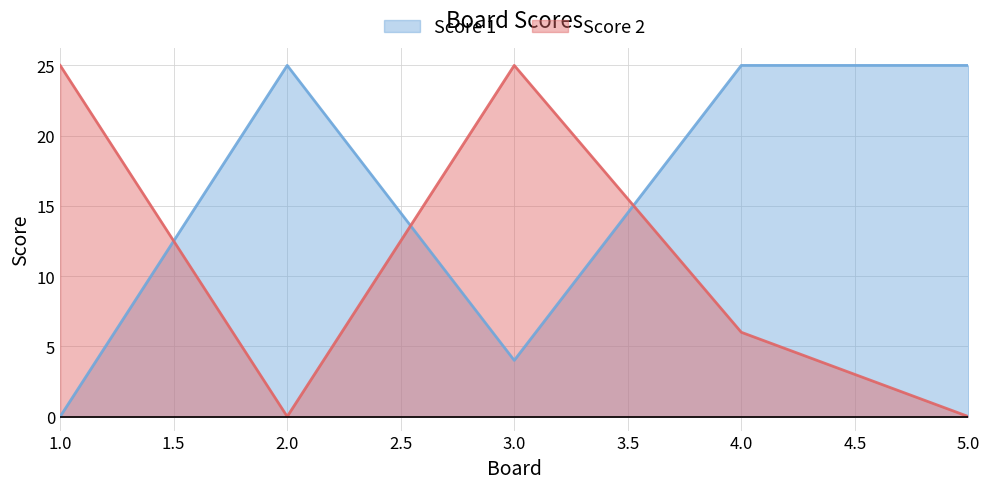

True or false: Score 1 and Score 2 intersect in this chart.

True